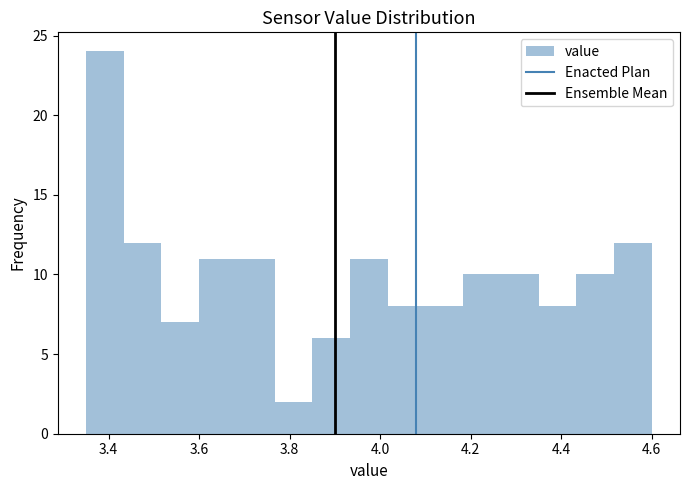

Reading left to right, transcribe this chart: for each bar, give the range it covers on the x-axis and its height. Neither the bar edges nor the heights are printed on the chart, so give them approximately, as read against the axes.

3.36 to 3.44: 24
3.44 to 3.52: 12
3.52 to 3.60: 7
3.60 to 3.68: 11
3.68 to 3.76: 11
3.76 to 3.86: 2
3.86 to 3.94: 6
3.94 to 4.02: 11
4.02 to 4.10: 8
4.10 to 4.18: 8
4.18 to 4.26: 10
4.26 to 4.36: 10
4.36 to 4.44: 8
4.44 to 4.52: 10
4.52 to 4.60: 12